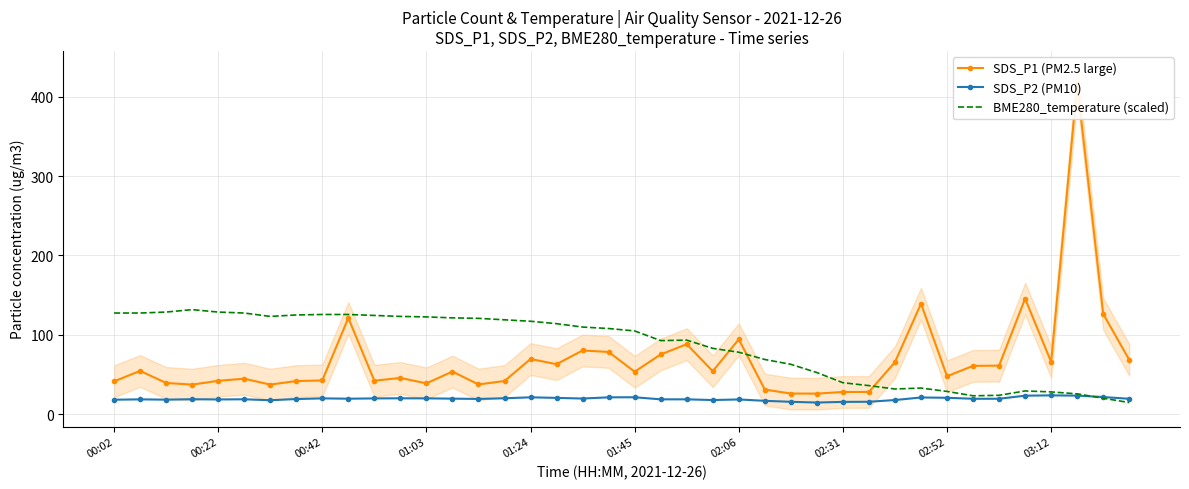

True or false: BME280_temperature (scaled) has a value of 27.9 at 03:12.

True